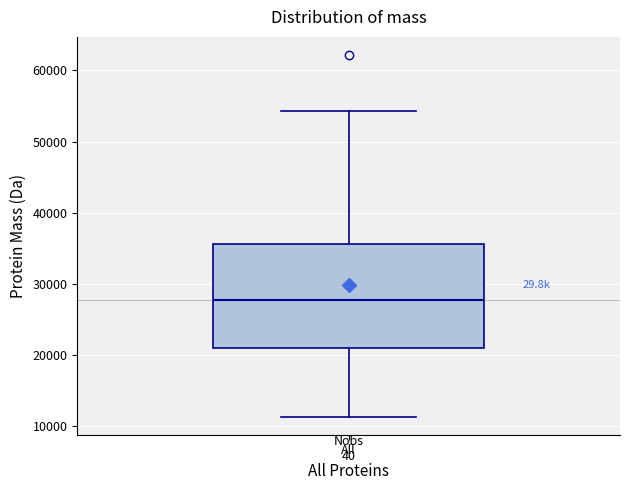

Transcribe this box plot: give where the median line is, the range the box spans, and where the two whiskers end, as read against the y-axis. The values are not printed on the chart, so give them approximately, as read against the axis.

median 28000, box 21000 to 36000, whiskers 11000 to 54000